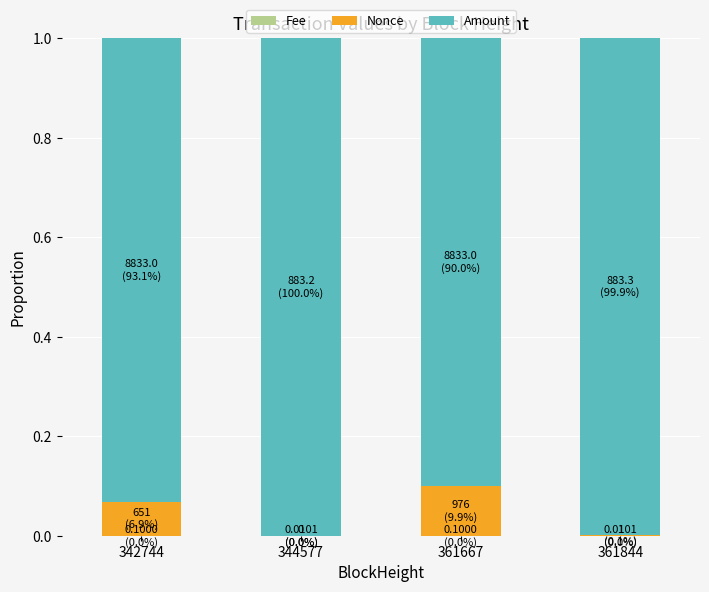

Count the number of data series in this chart.

3